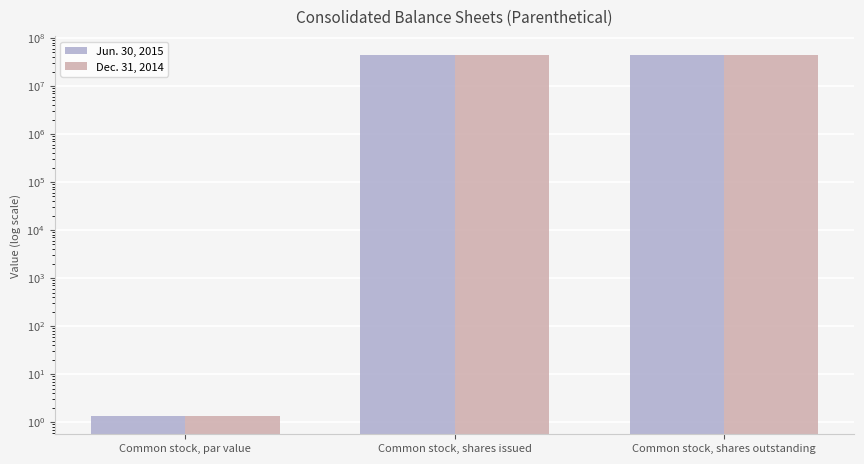

The value of Jun. 30, 2015 at Common stock, par value is 1.3. True or false?

True